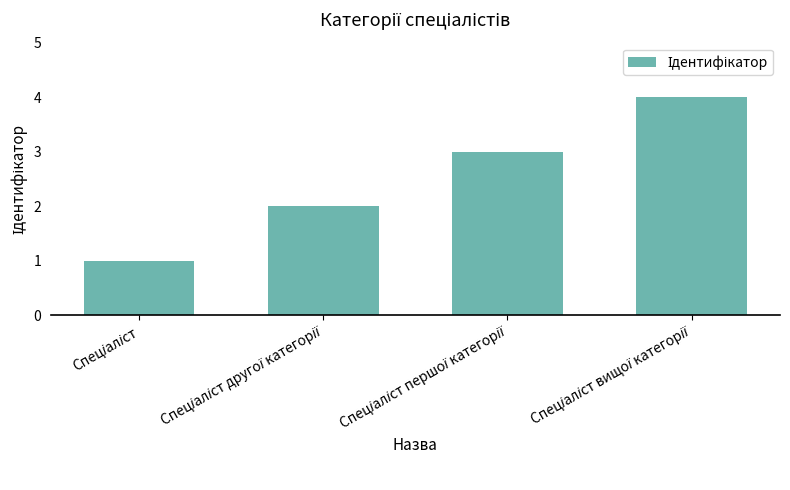

What is the sum of all values?

10